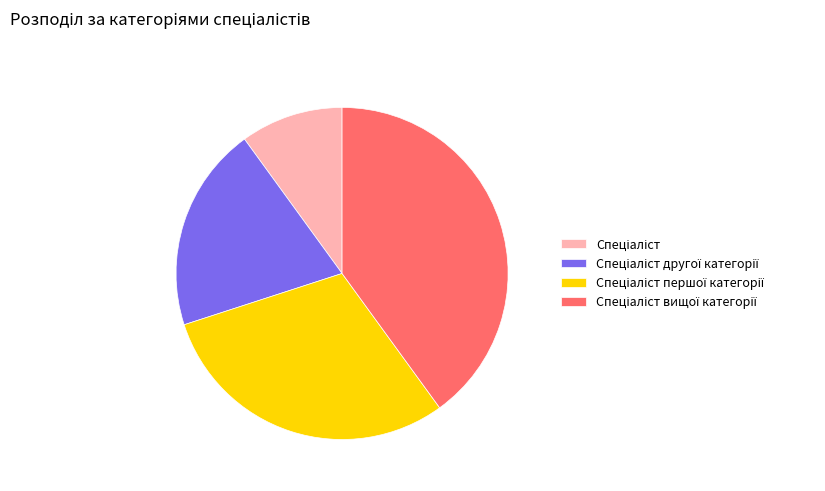

Is there any slice that represents more than half of the pie?

No